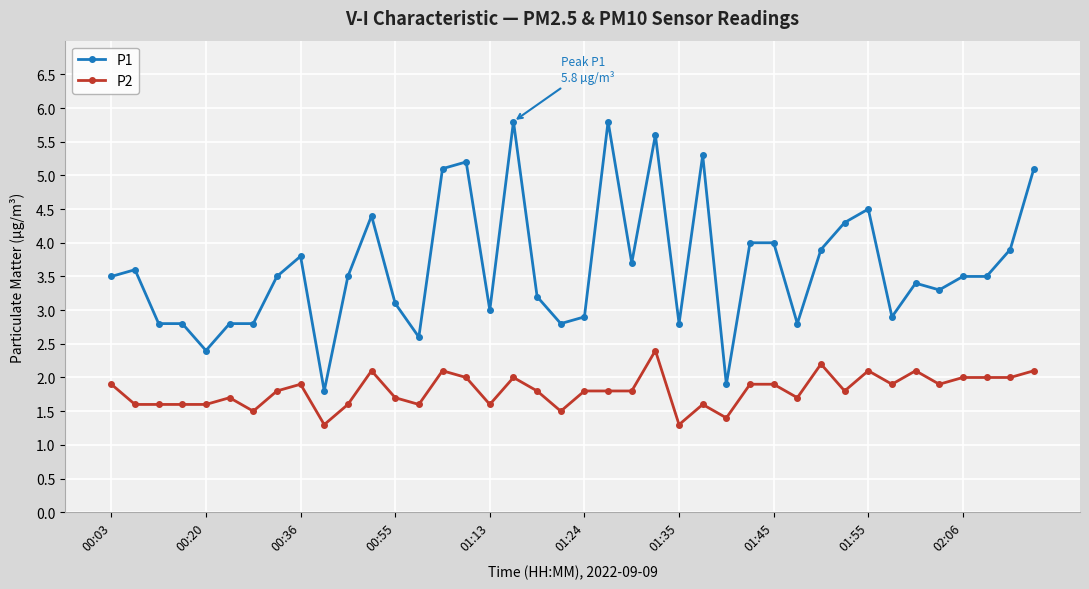

True or false: P1 has more than 2 interior local peaks.

True